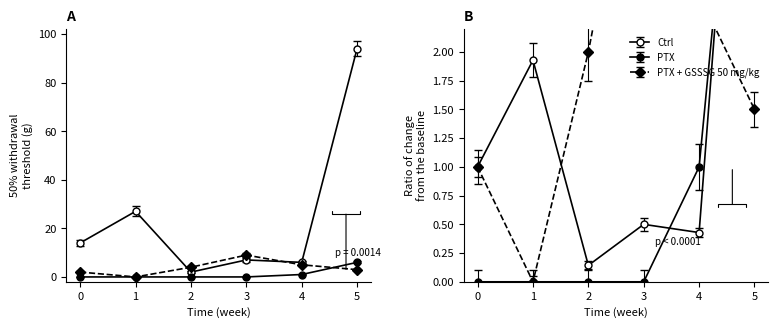

Which series has the largest total across all categories?

Ctrl